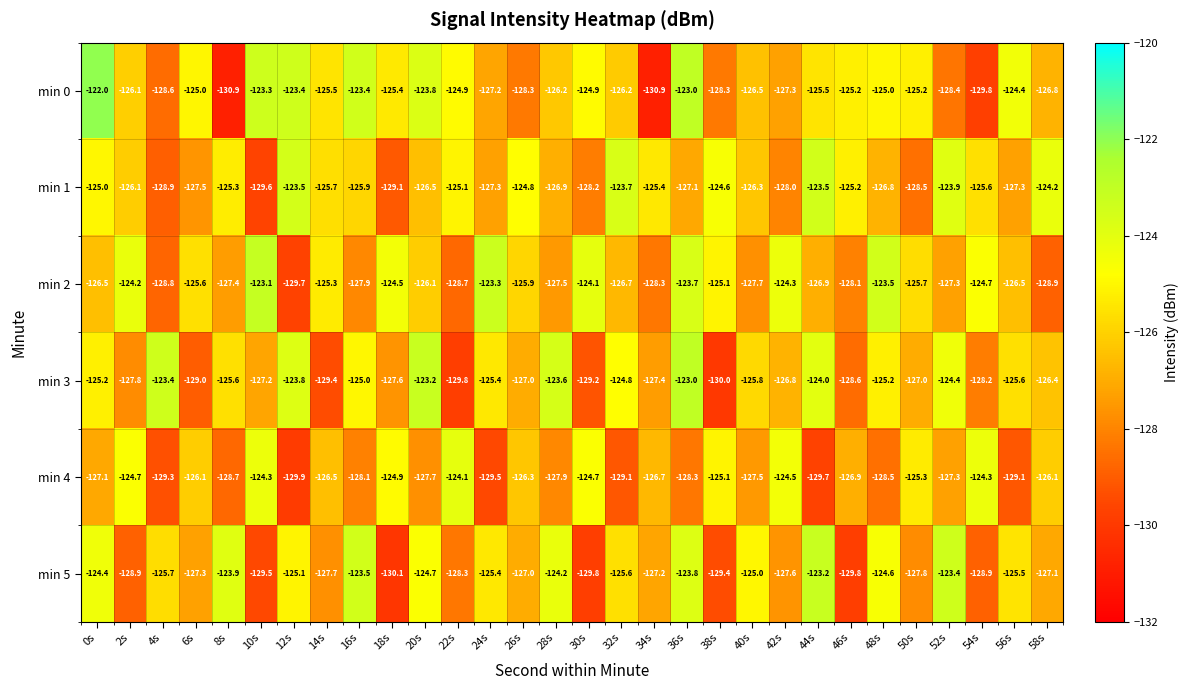

Count the number of categories in the chart.

30